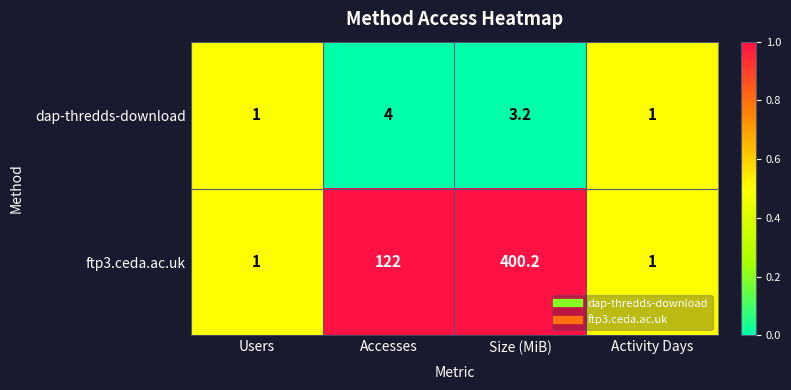

At which category is the sum across all series the highest?

Size (MiB)